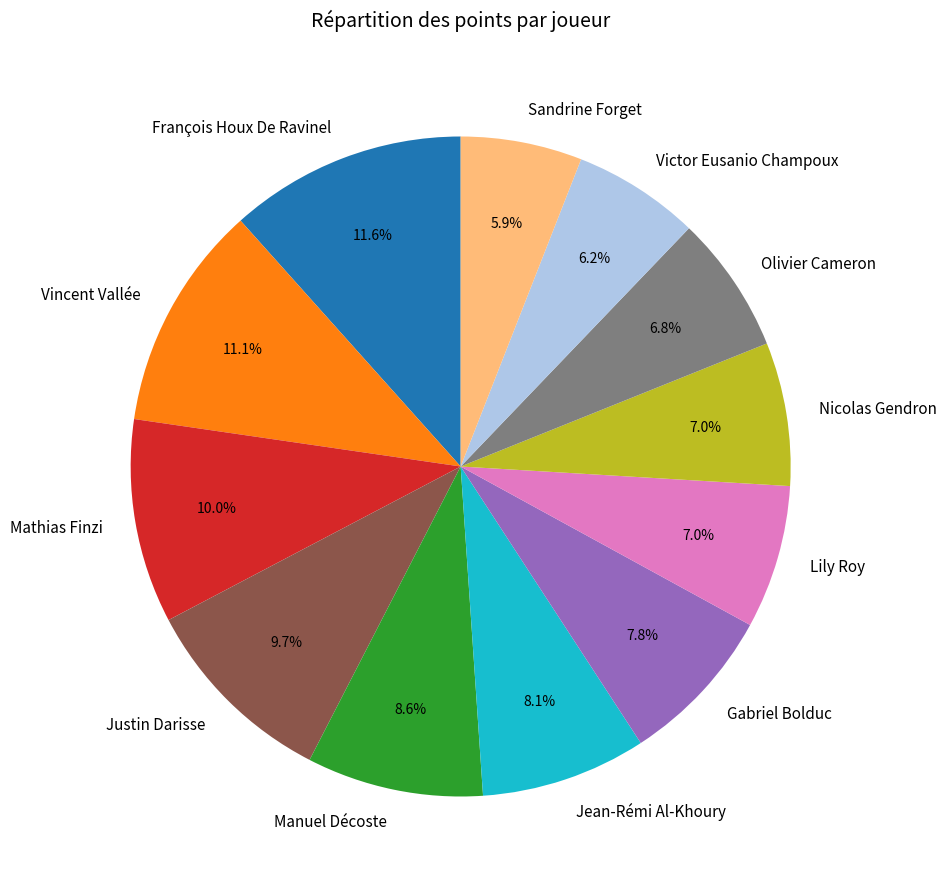

Which has a higher value, Vincent Vallée or Nicolas Gendron?

Vincent Vallée